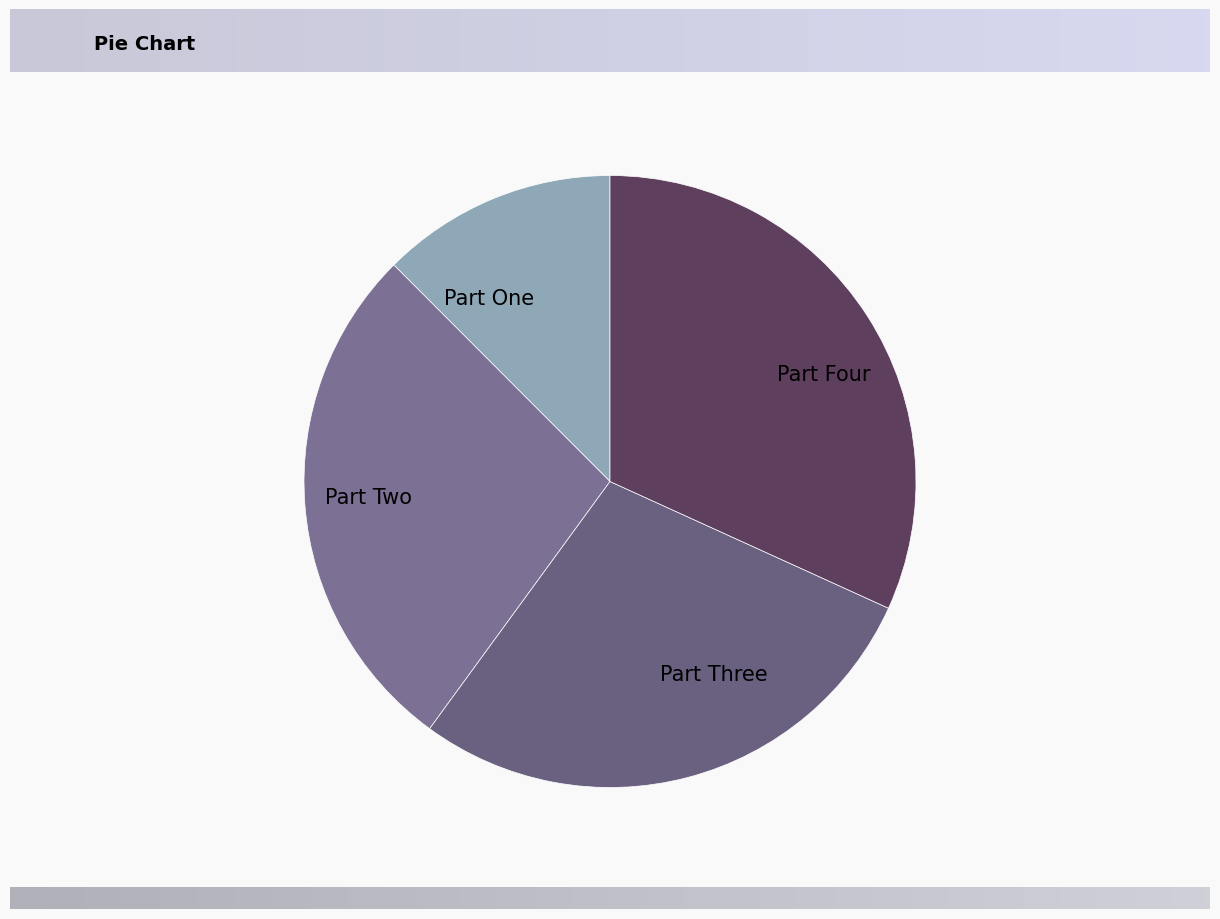

What is the smallest slice in the pie chart?

Part One